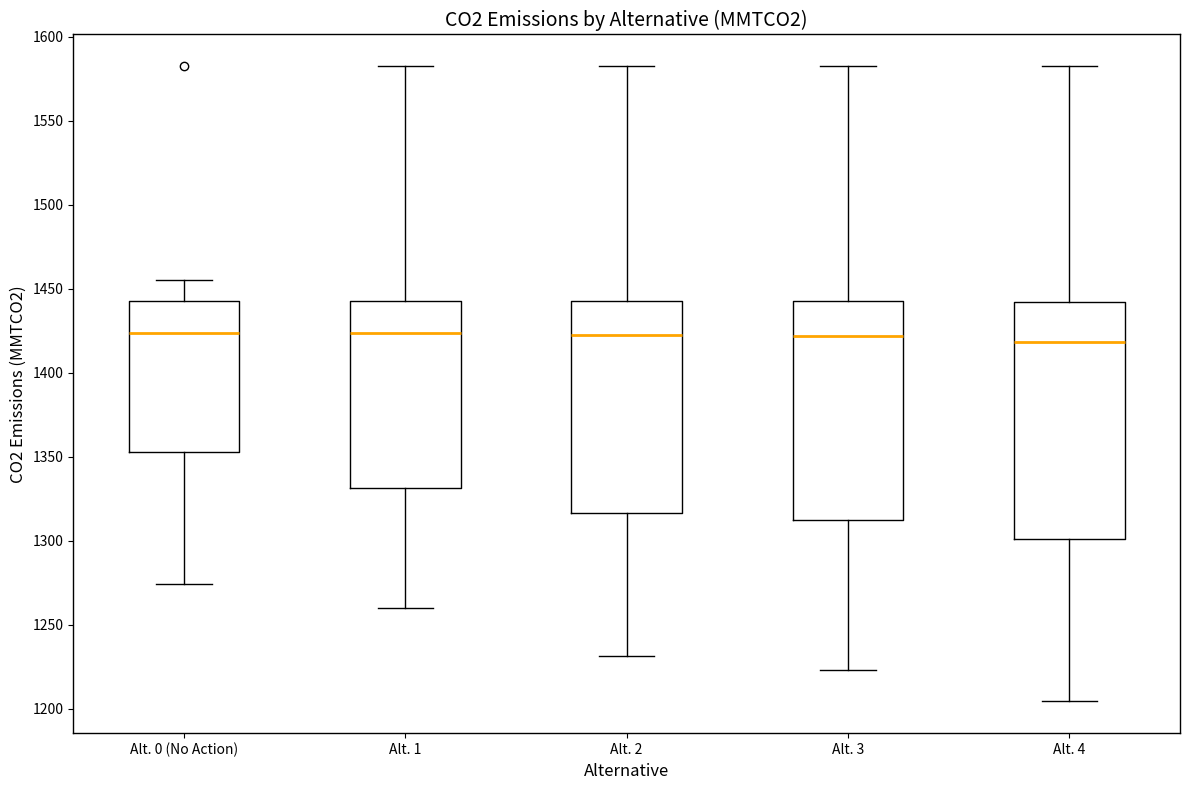

Where does the upper whisker of the box for Alt. 2 end on the y-axis? The values are not printed on the chart, so give them approximately, as read against the axis.

1580